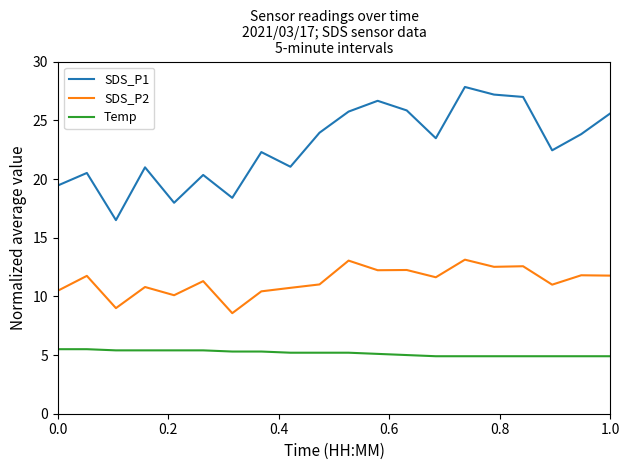

Which series has the largest total across all categories?

SDS_P1